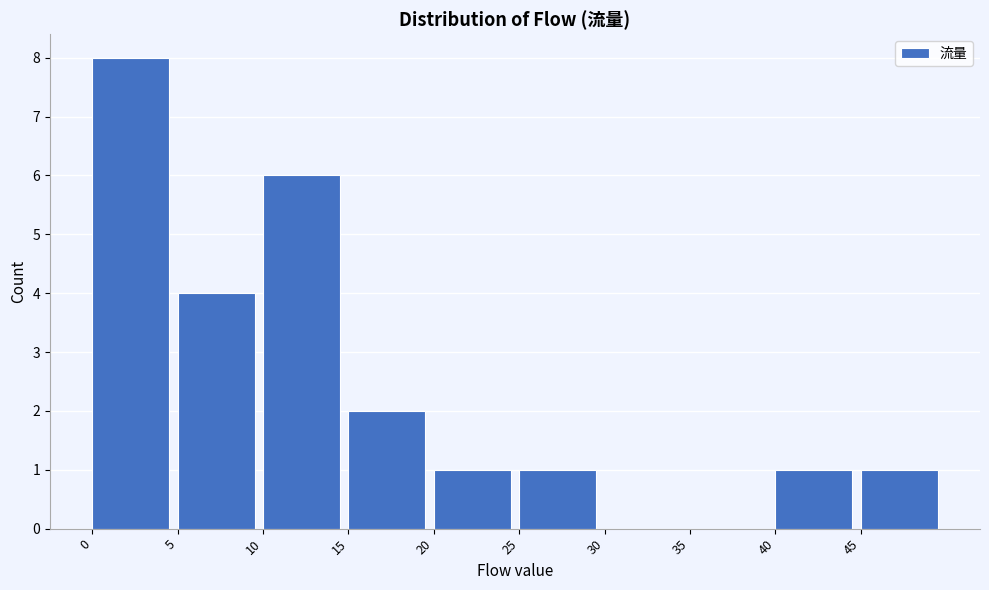

Which range on the x-axis has the tallest bar?

0 to 5